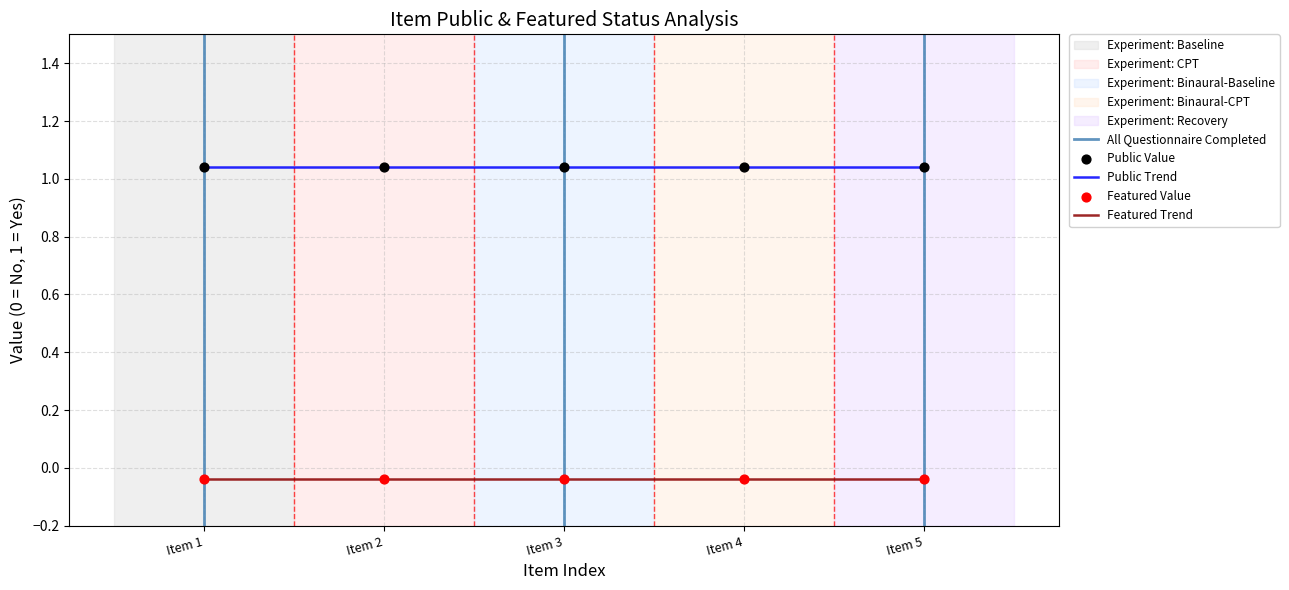

True or false: Public Trend and Featured Trend intersect in this chart.

False